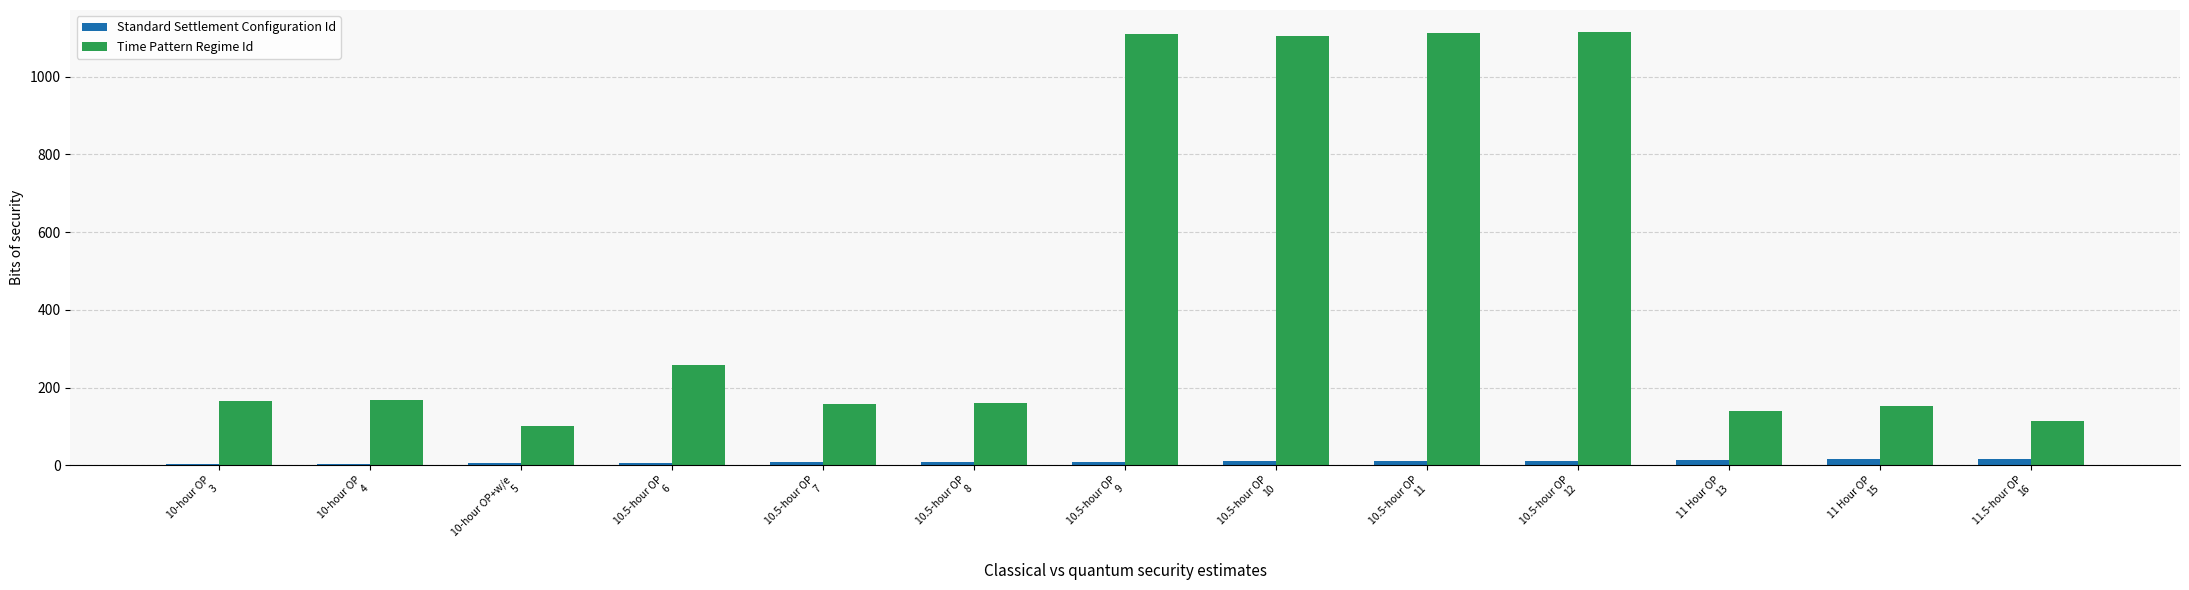

What are all the series names shown in the legend?

Standard Settlement Configuration Id, Time Pattern Regime Id